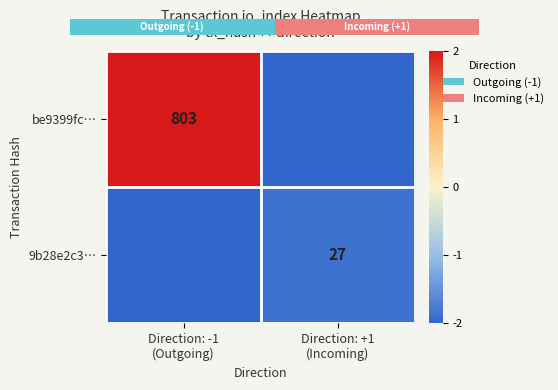

At Direction: -1 (Outgoing), list the series in order from largest to smallest.

be9399fc…, 9b28e2c3…